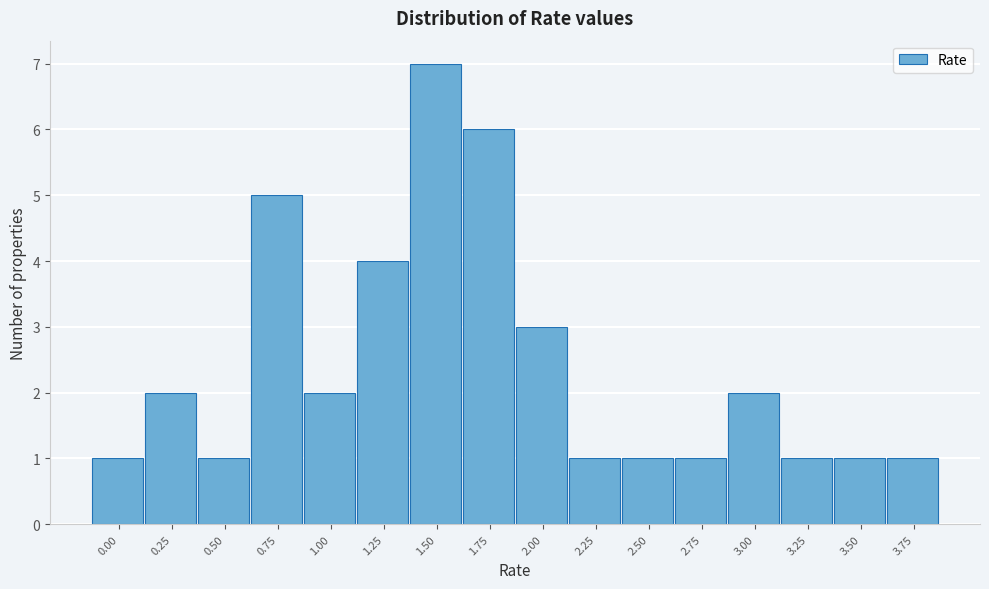

Reading right to left, extract all data points from this chart.

1	1	1	2	1	1	1	3	6	7	4	2	5	1	2	1